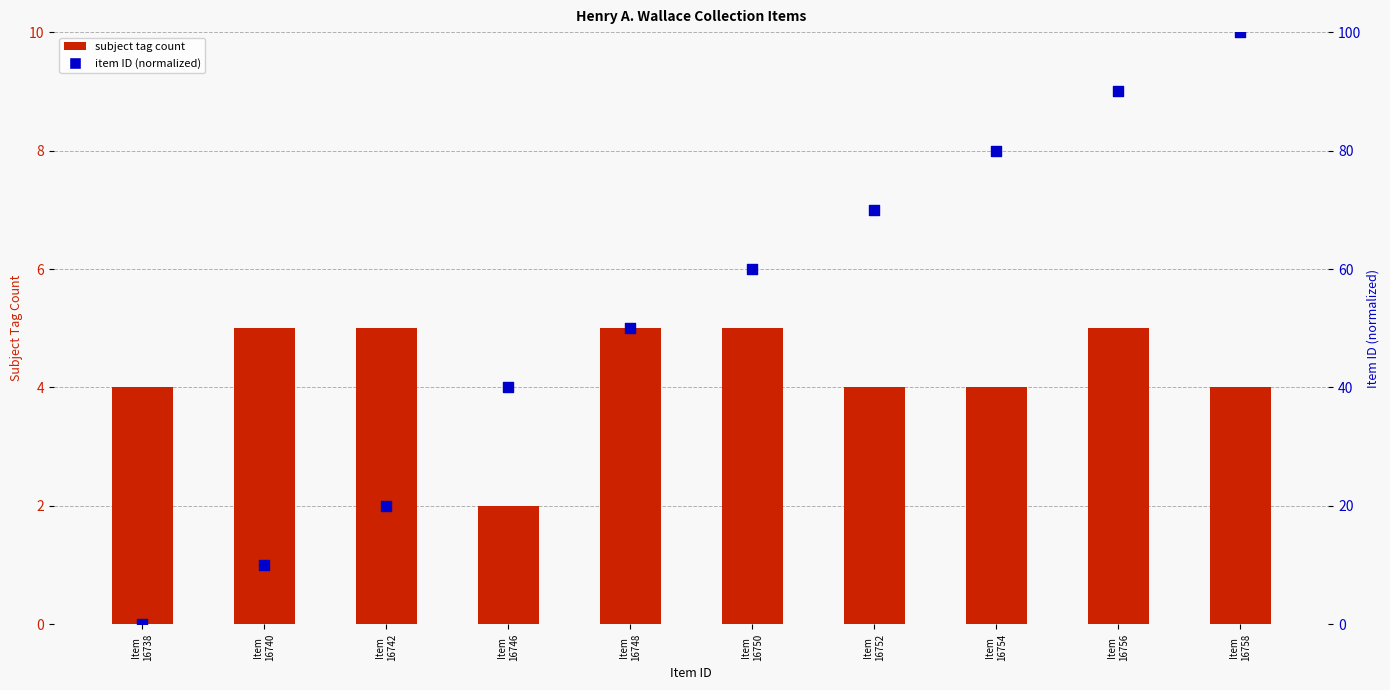

Which series has the largest total across all categories?

item ID (normalized)